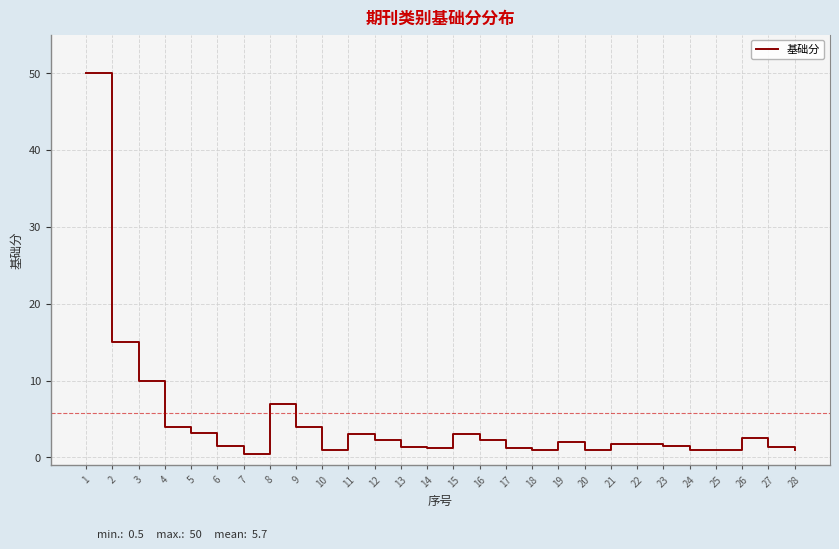

True or false: the data shows 2.2 at 12.

True